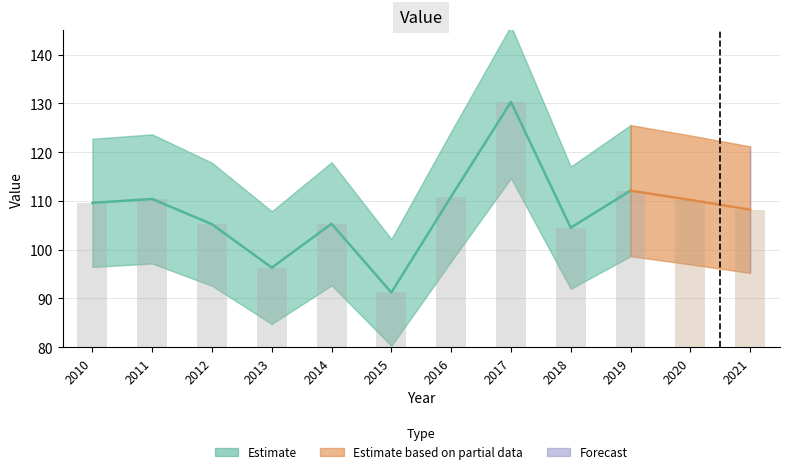

True or false: the data shows 38.4 at 2014.

False